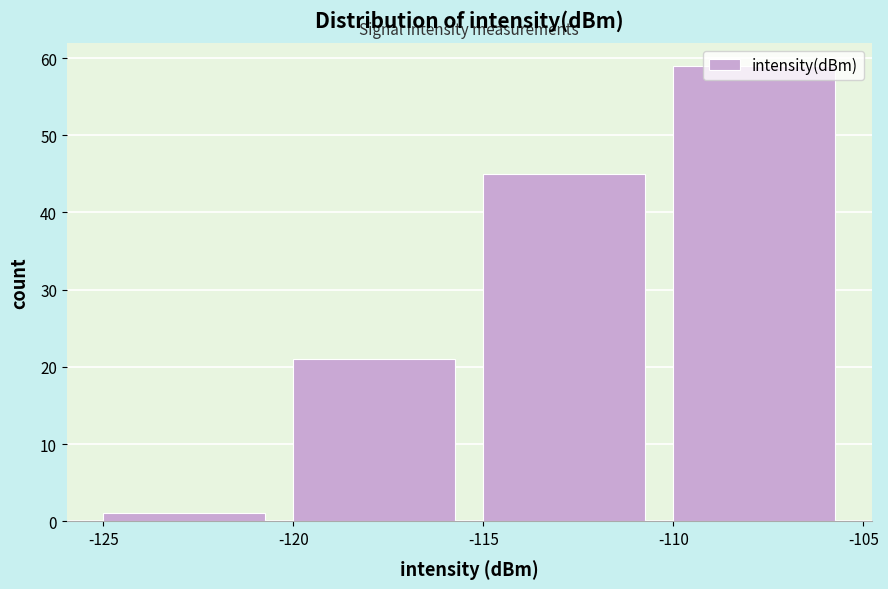

Reading left to right, transcribe this chart: for each bar, give the range it covers on the x-axis and its height. The values are not printed on the chart, so give them approximately, as read against the axis.

-125 to -120: 1
-120 to -115: 21
-115 to -110: 45
-110 to -105: 59